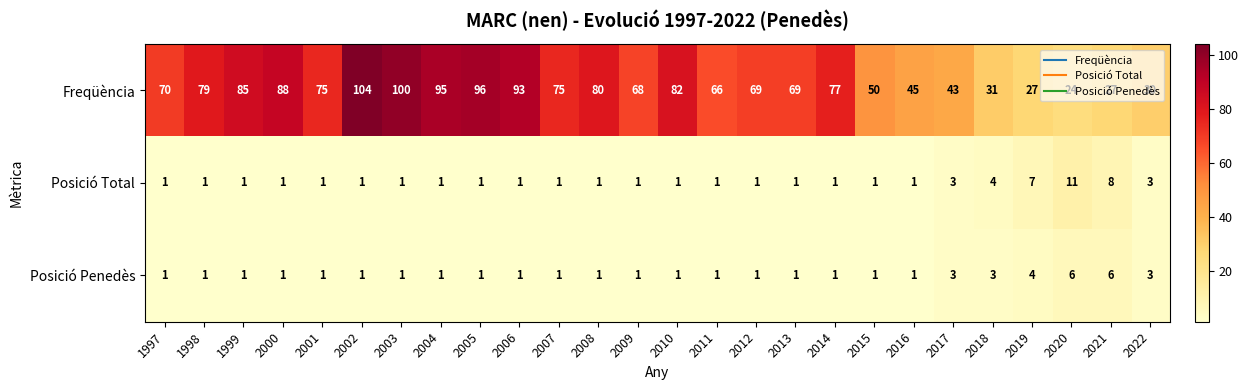

List the series in order of their peak value, highest first.

Freqüència, Posició Total, Posició Penedès